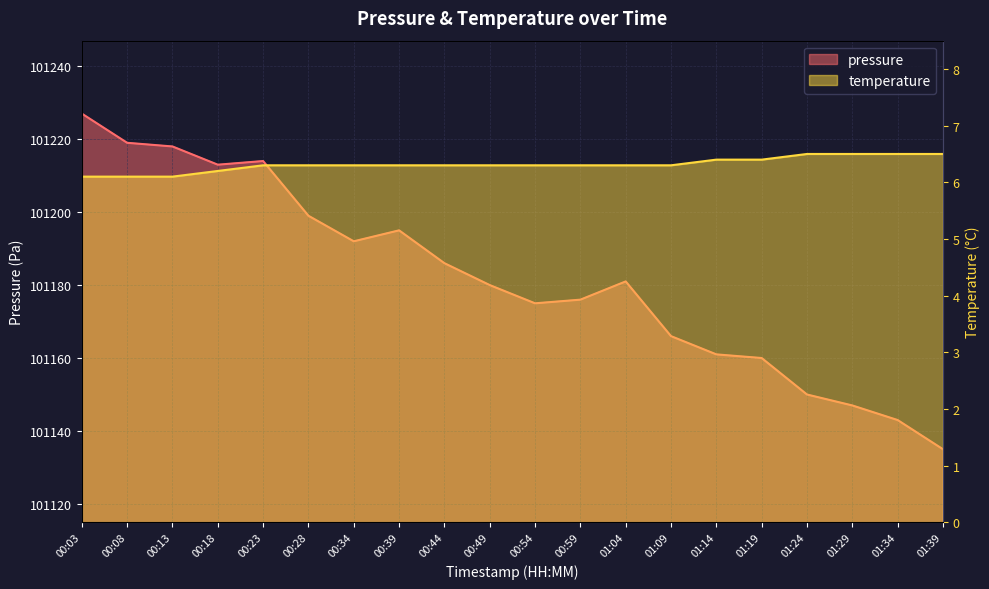

At 00:59, list the series in order from smallest to largest.

temperature, pressure